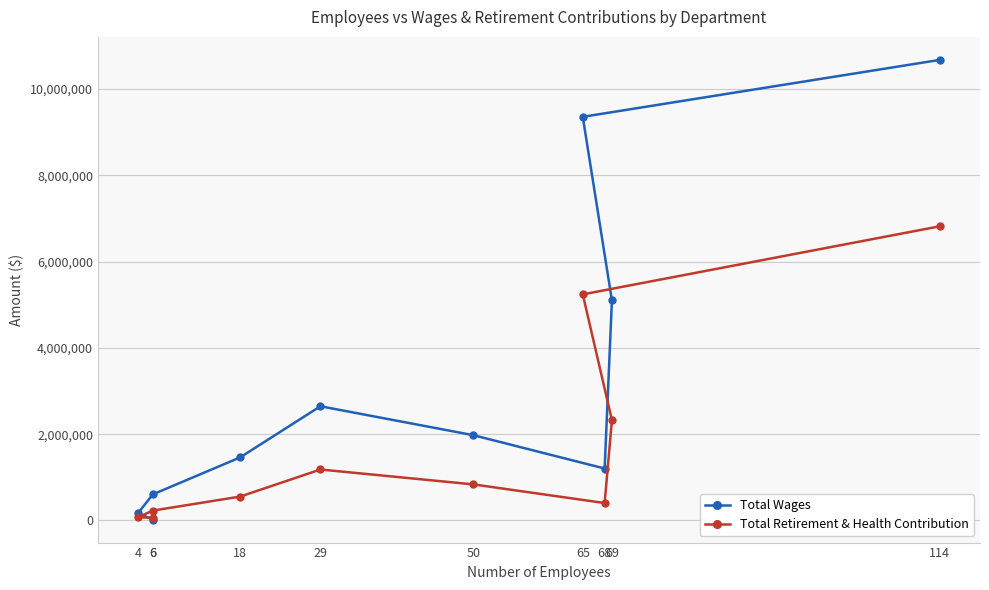

Where is Total Wages nearest to the value 5347135?

69